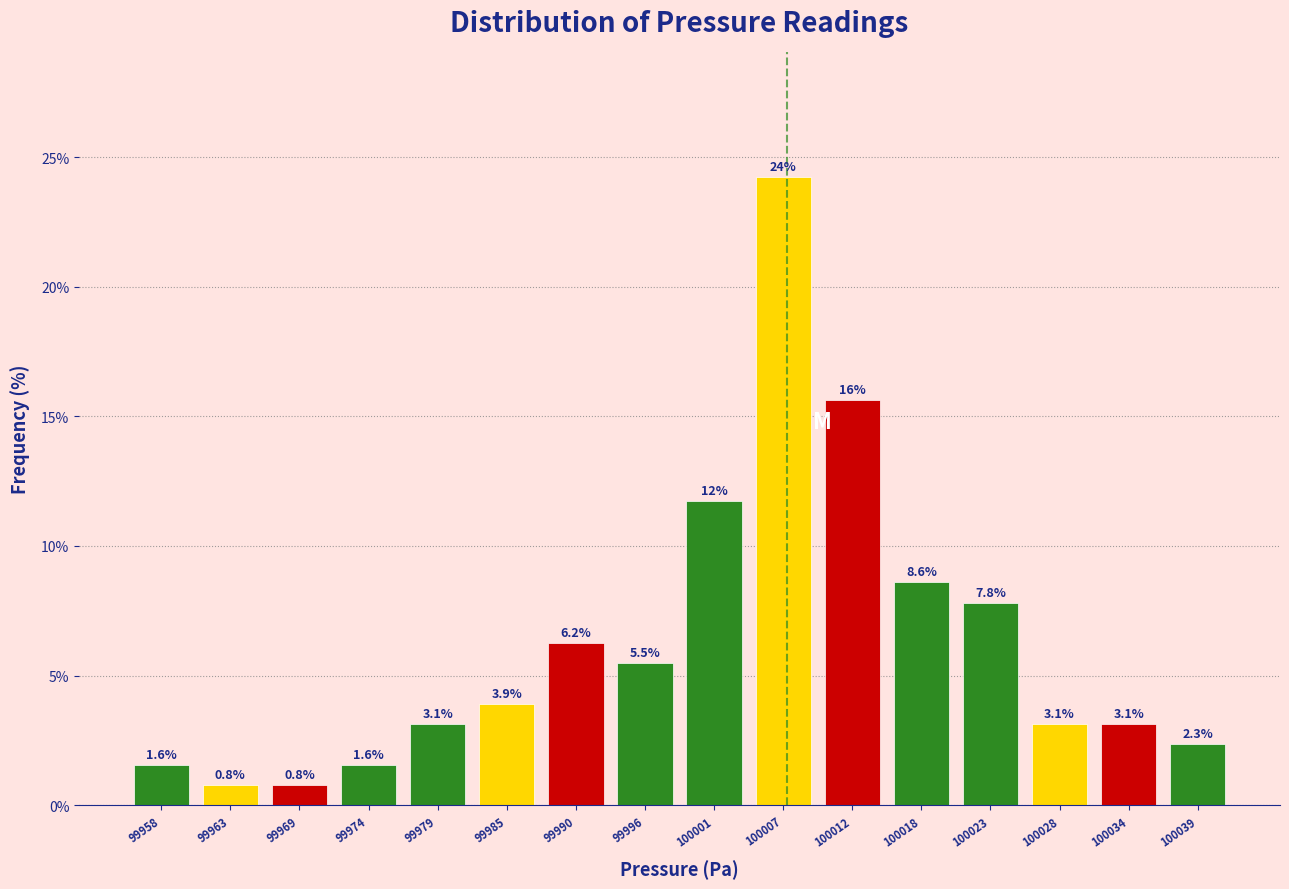

Which range on the x-axis has the tallest bar?

100004 to 100009